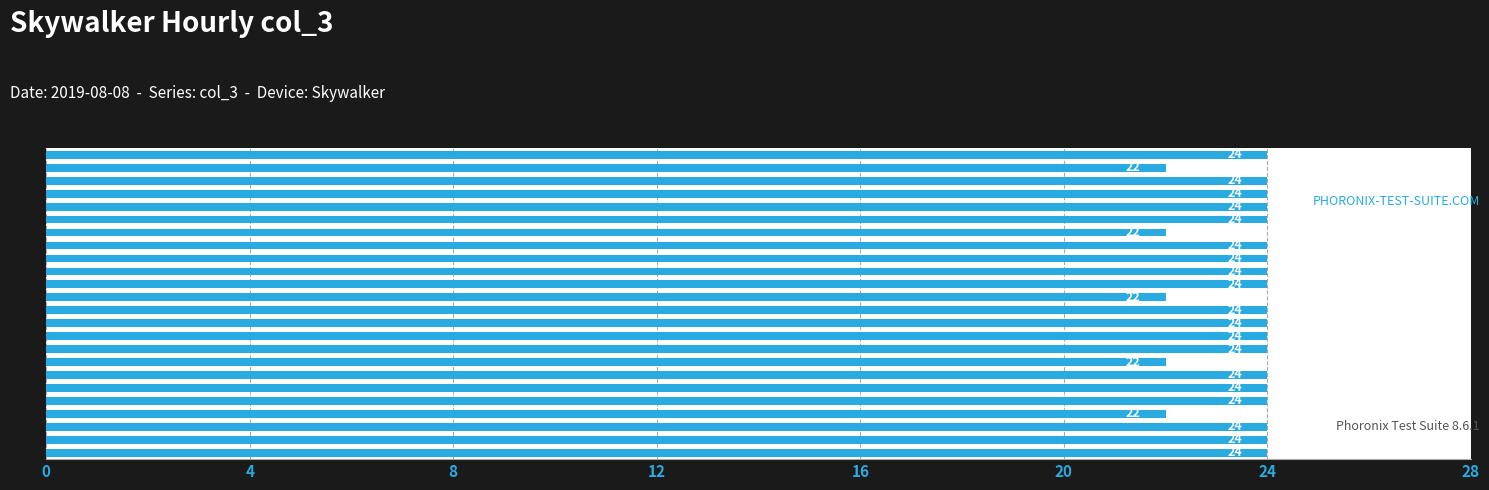

What is the sum of all values?

566